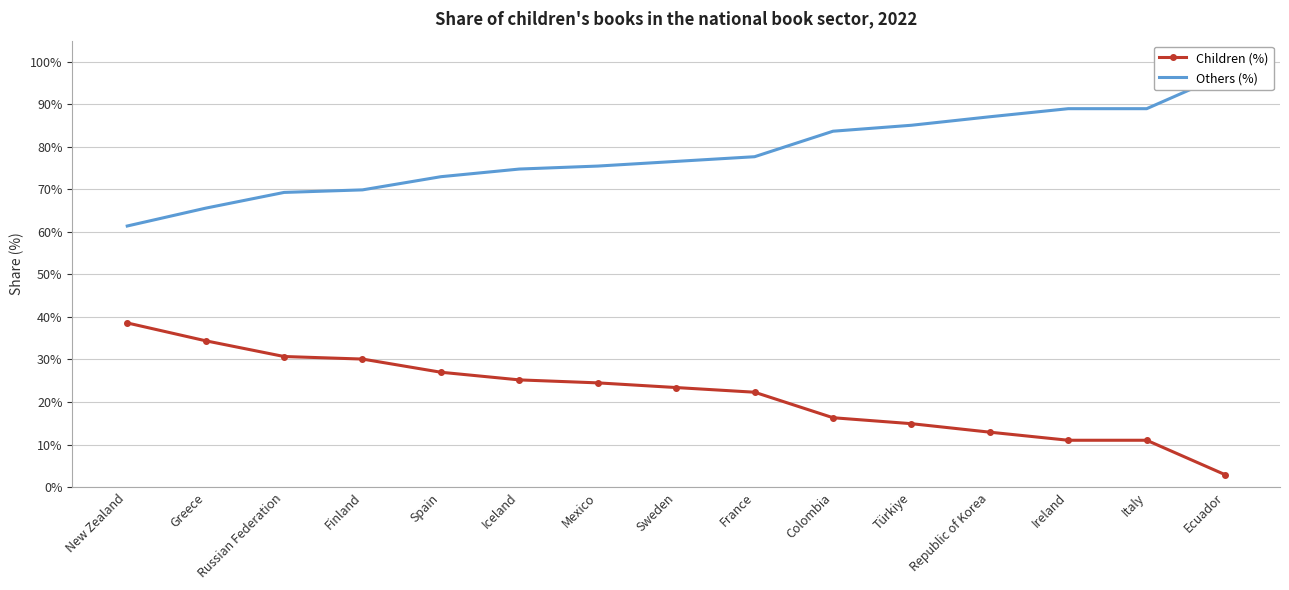

What is the label of the 14th point from the left?

Italy